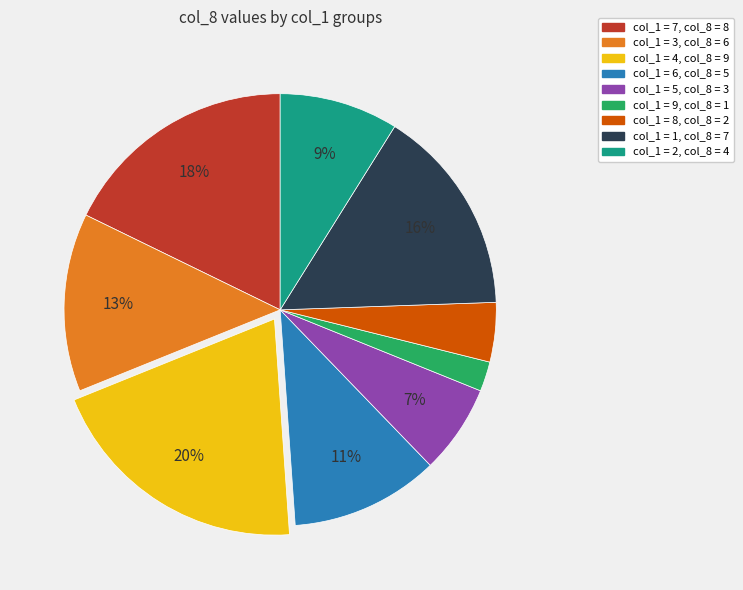

To the nearest percent, what is the difference between the largest and smallest slice percentages?

18%